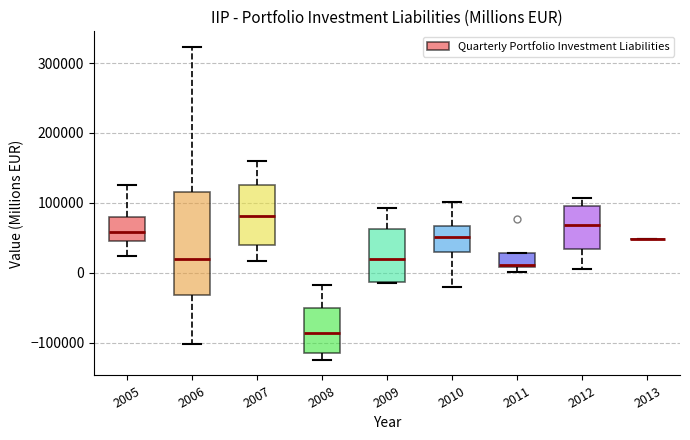

Reading left to right, transcribe this box plot: for each box, give where its median line is, the range the box spans, and where its two whiskers end, as read against the y-axis. The values are not printed on the chart, so give them approximately, as read against the axis.

2005: median 60000, box 50000 to 80000, whiskers 20000 to 130000
2006: median 20000, box -30000 to 120000, whiskers -100000 to 320000
2007: median 80000, box 40000 to 130000, whiskers 20000 to 160000
2008: median -90000, box -110000 to -50000, whiskers -120000 to -20000
2009: median 20000, box -10000 to 60000, whiskers -10000 to 90000
2010: median 50000, box 30000 to 70000, whiskers -20000 to 100000
2011: median 10000 (just above the box's lower edge), box 10000 to 30000, whiskers 0 to 30000
2012: median 70000, box 30000 to 100000, whiskers 0 to 110000
2013: box collapsed to a line at 50000, whiskers 50000 to 50000